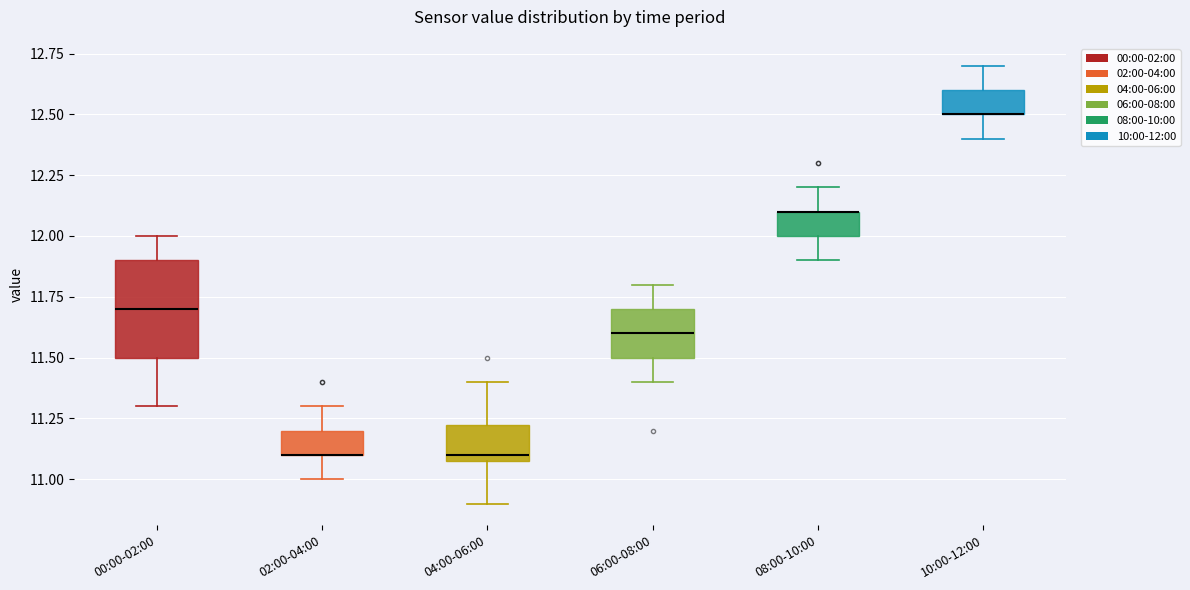

Where is the upper edge of the box for 02:00-04:00 on the y-axis? The values are not printed on the chart, so give them approximately, as read against the axis.

11.20